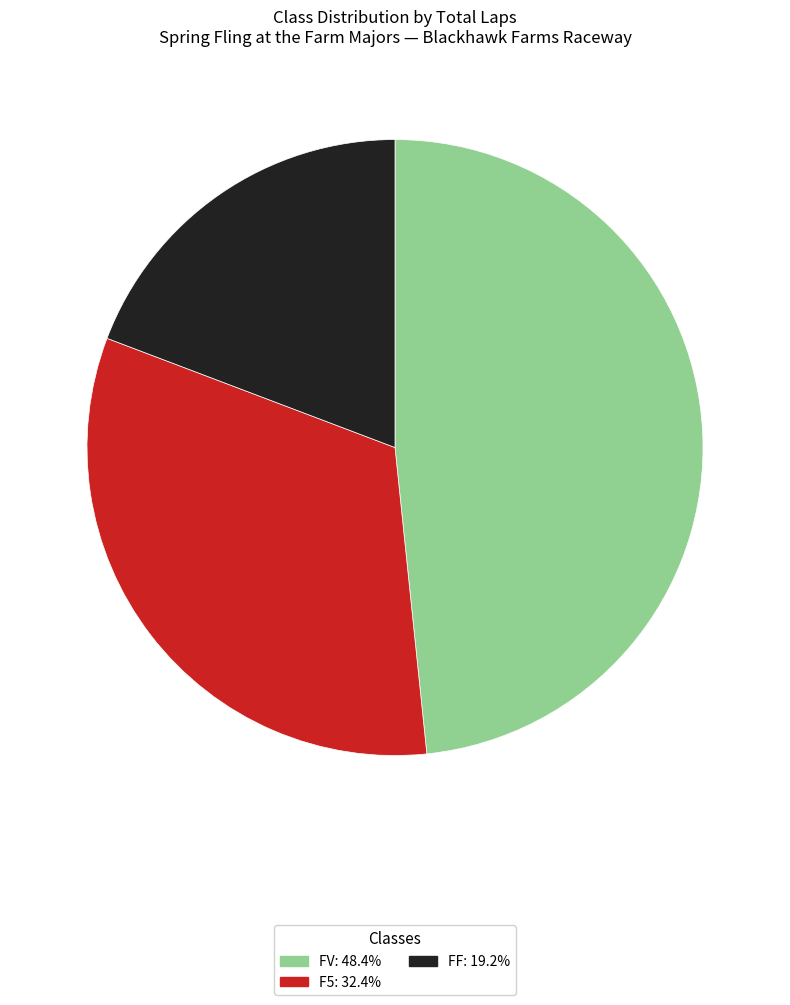

How many segments does this pie chart have?

3